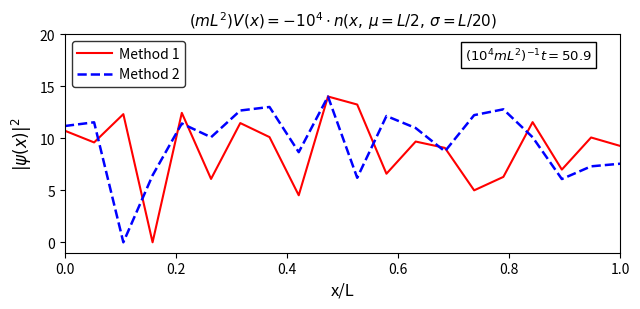

What is the maximum value shown in the chart?

14.0